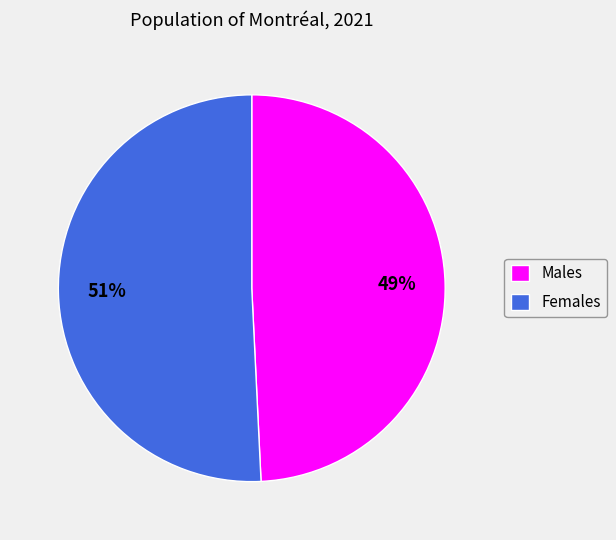

Is there a majority slice in this chart?

Yes